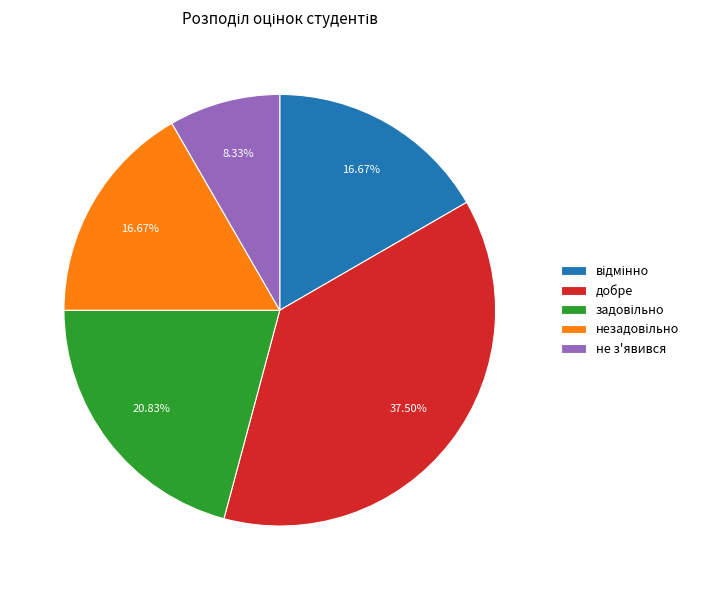

Is there any slice that represents more than half of the pie?

No